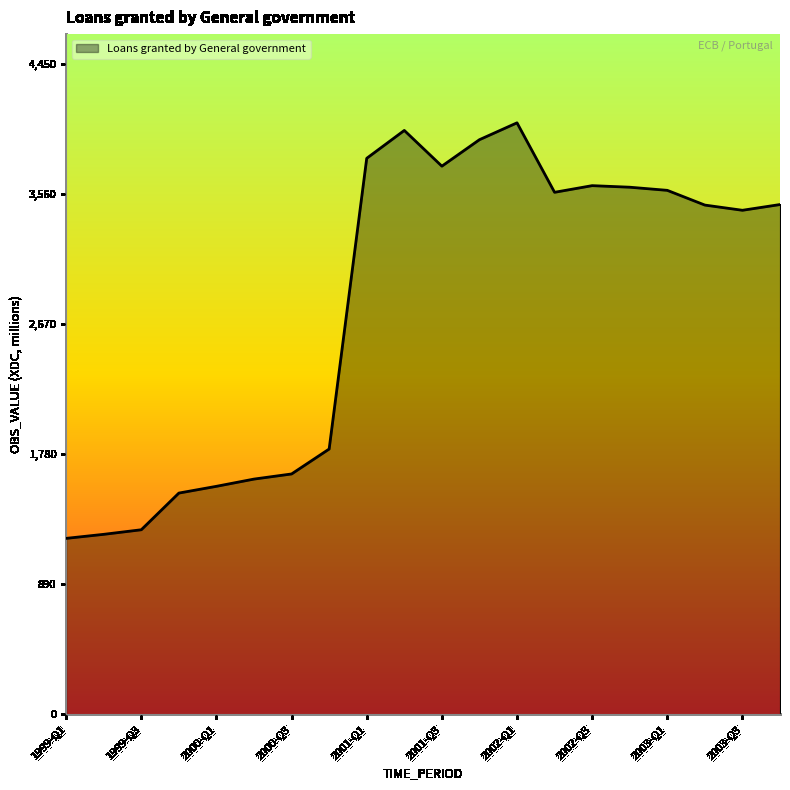

What is the difference between the maximum and minimum values?

2842.6